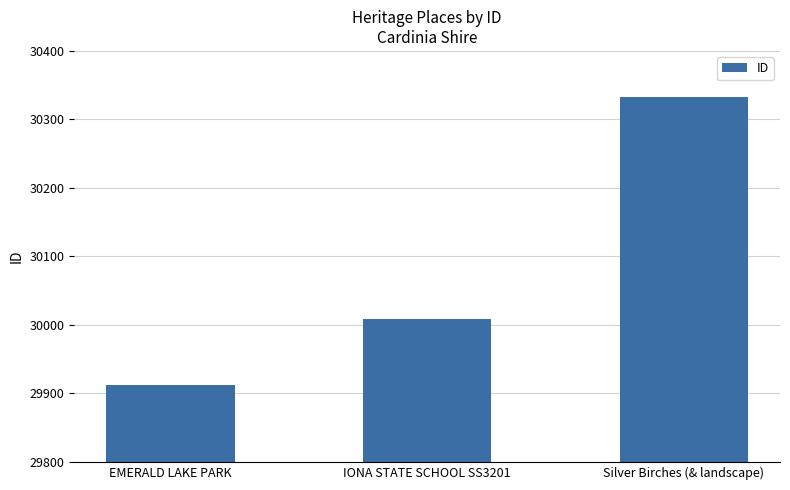

What position from the left is IONA STATE SCHOOL SS3201?

2